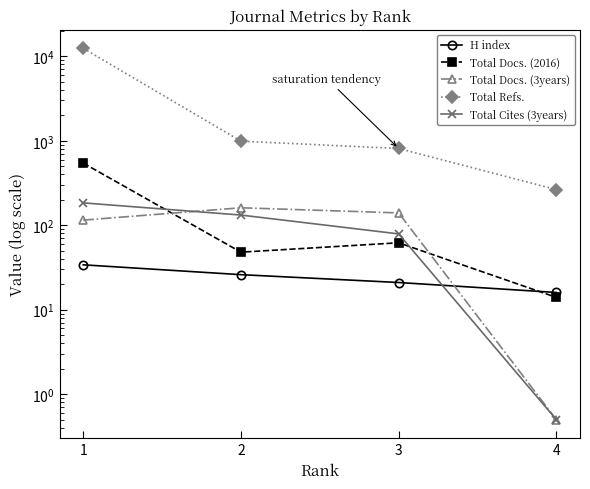

The value of Total Refs. at 3 is 1247.7. True or false?

False